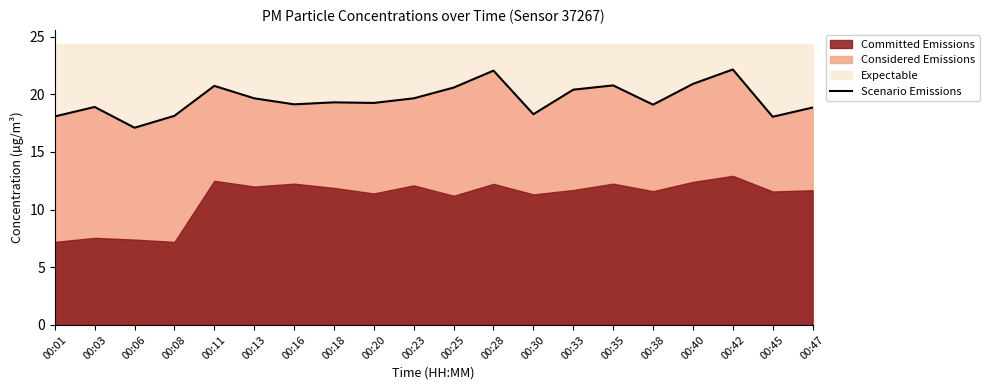

What is the smallest value displayed?

17.1